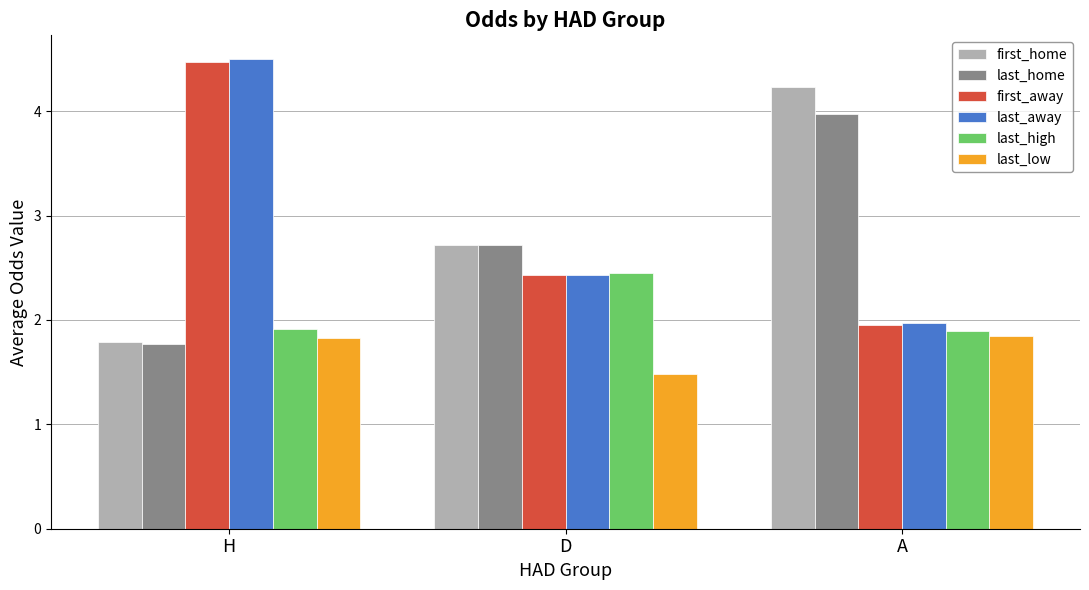

Count the number of data series in this chart.

6